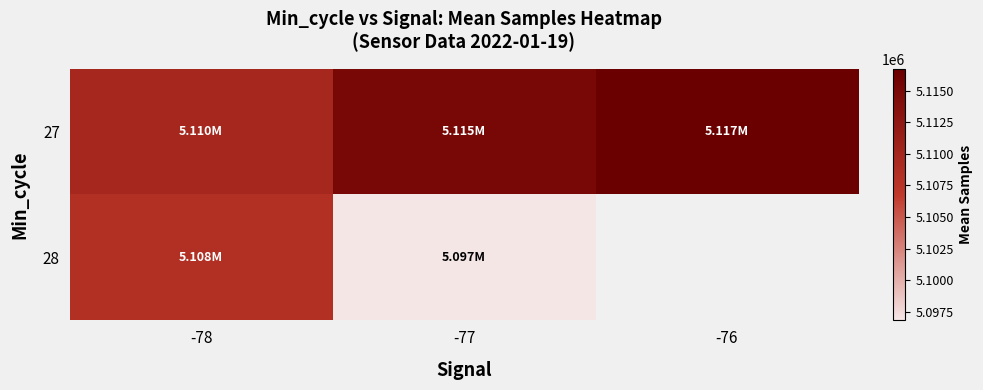

What is the maximum value shown in the chart?

5116736.5